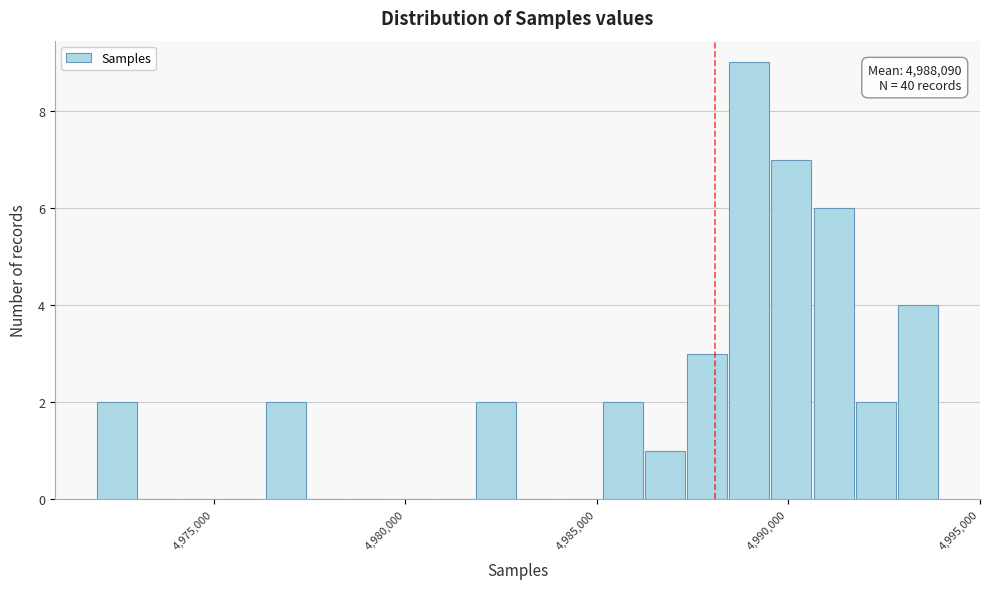

Around what value on the x-axis is the tallest bar? Give the approximate position of its centre, as read against the axis.

4989000